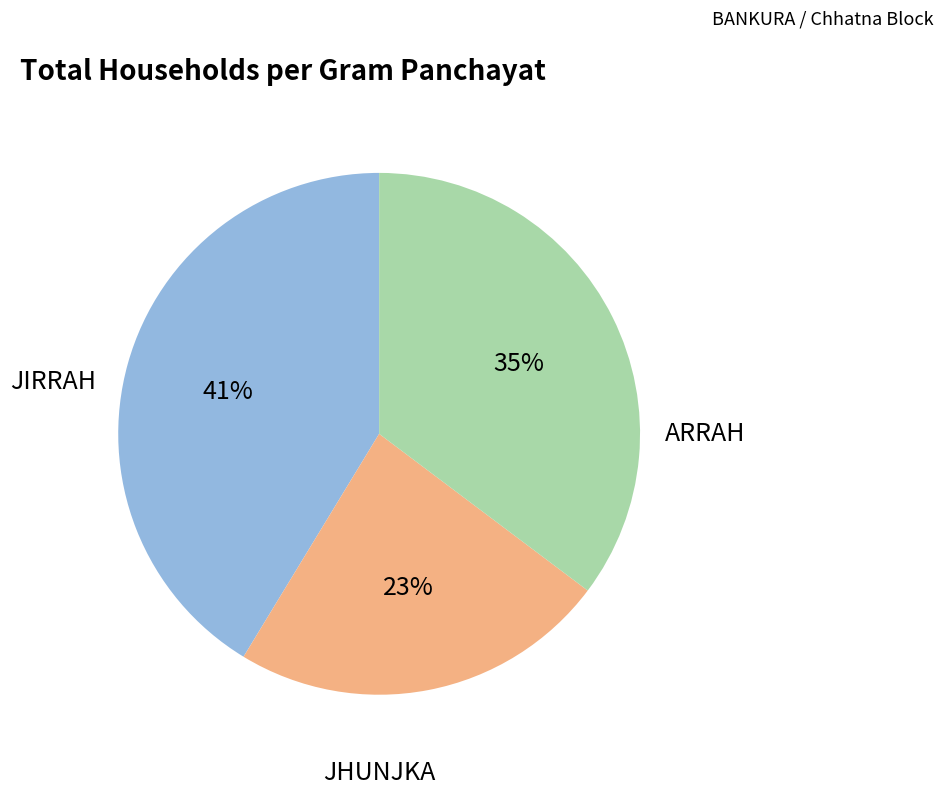

To the nearest percent, what is the difference between the largest and smallest slice percentages?

18%